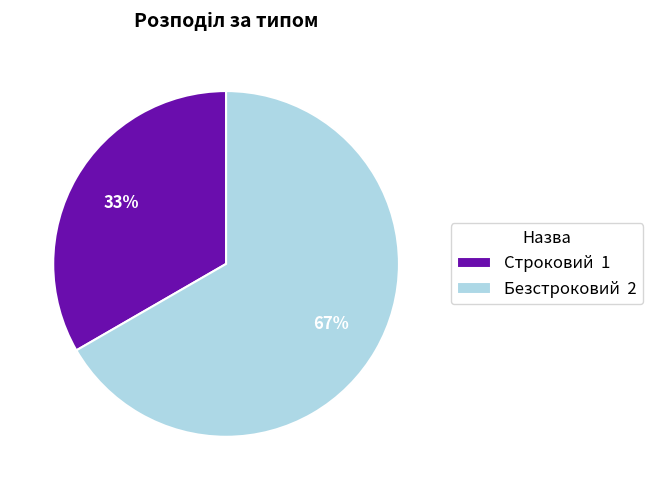

Between Строковий and Безстроковий, which is larger?

Безстроковий